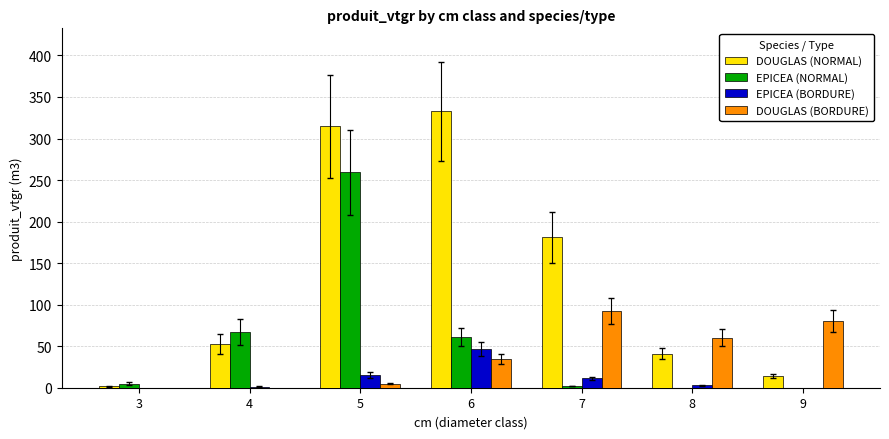

Is the value of EPICEA (BORDURE) at 9 greater than the value of EPICEA (NORMAL) at 4?

No